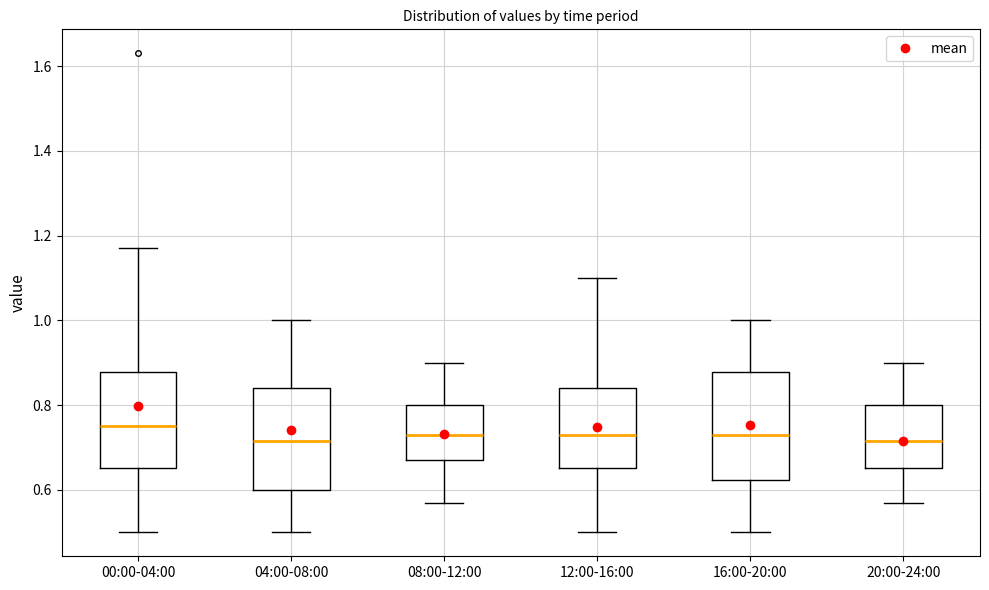

Reading left to right, read every box against the y-axis: the position of its median line, the range the box covers, and the ends of its whiskers. The values are not printed on the chart, so give them approximately, as read against the axis.

00:00-04:00: median 0.76, box 0.66 to 0.88, whiskers 0.50 to 1.18
04:00-08:00: median 0.72, box 0.60 to 0.84, whiskers 0.50 to 1.00
08:00-12:00: median 0.74, box 0.68 to 0.80, whiskers 0.58 to 0.90
12:00-16:00: median 0.74, box 0.66 to 0.84, whiskers 0.50 to 1.10
16:00-20:00: median 0.74, box 0.62 to 0.88, whiskers 0.50 to 1.00
20:00-24:00: median 0.72, box 0.66 to 0.80, whiskers 0.58 to 0.90